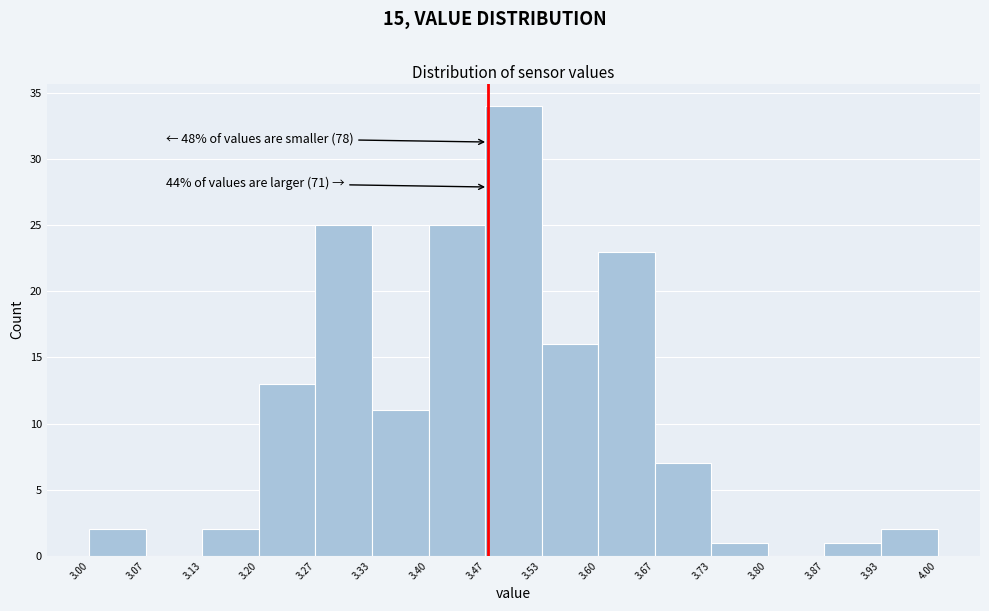

Over which range of the x-axis is the bar tallest?

3.47 to 3.53